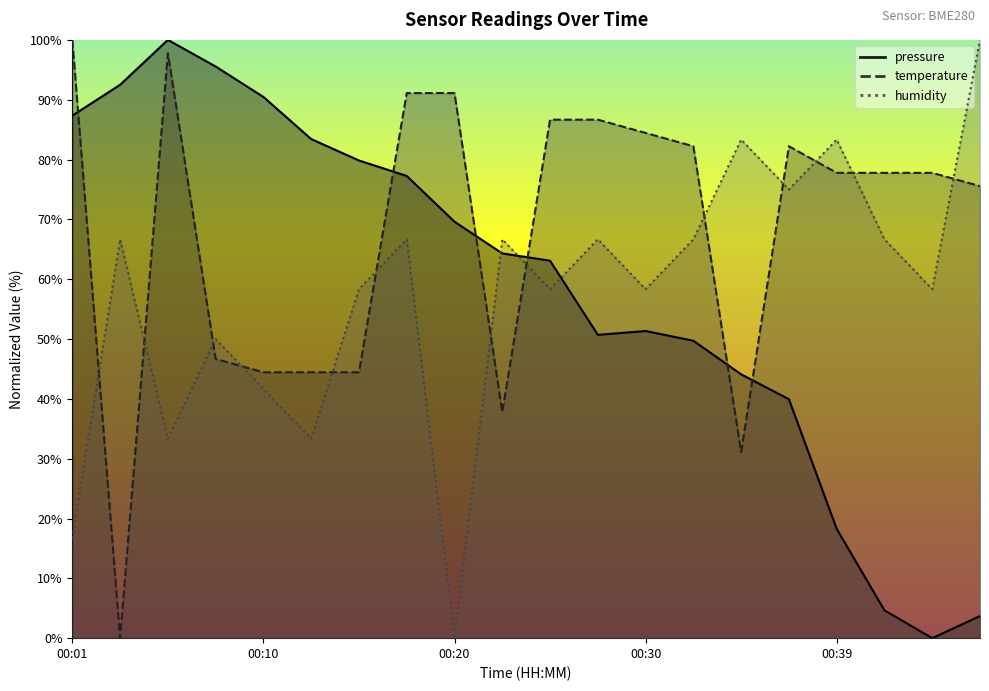

At which category does the chart reach its peak across all series?

00:05